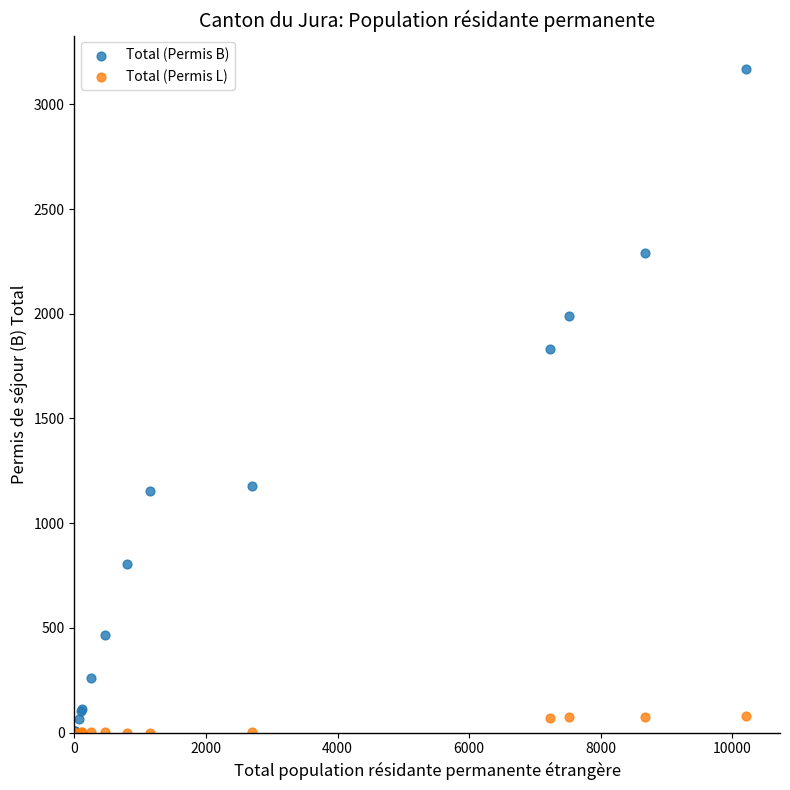

What are all the series names shown in the legend?

Total (Permis B), Total (Permis L)